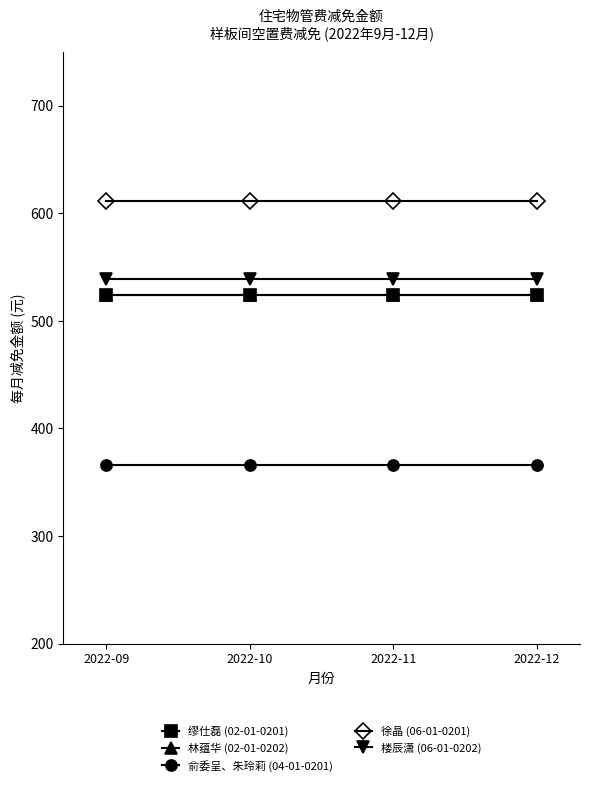

Is this an area chart (filled region under the line)?

No